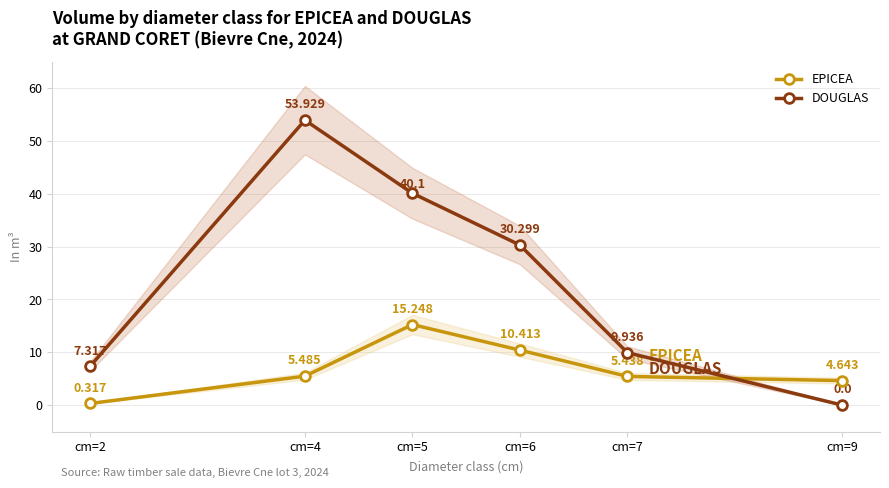

At how many categories does at least one series exceed 44?

1